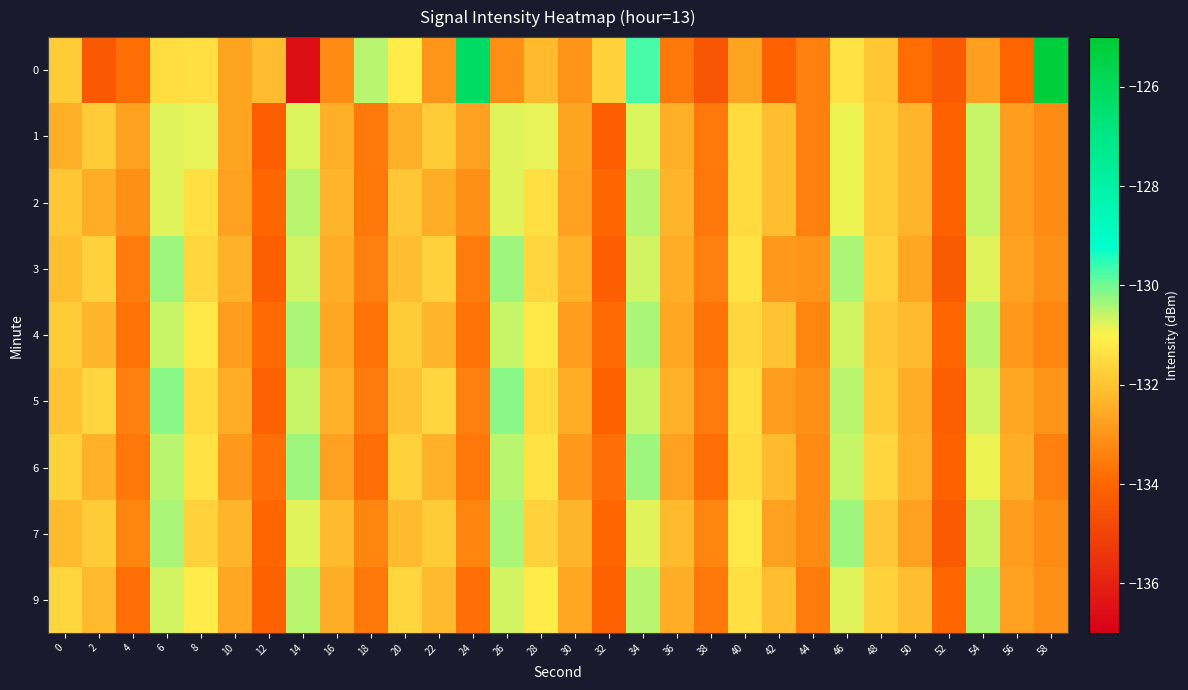

Reading left to right, what are all the values shown in this chart?

0: 0=-131.8	2=-134.4	4=-133.8	6=-131.5	8=-131.4	10=-132.7	12=-132.1	14=-136.6	16=-133.2	18=-130.5	20=-131.1	22=-133.0	24=-126.1	26=-133.1	28=-132.2	30=-133.0	32=-131.7	34=-129.7	36=-133.6	38=-134.4	40=-132.6	42=-134.1	44=-133.4	46=-131.3	48=-132.0	50=-133.9	52=-134.3	54=-132.7	56=-134.0	58=-125.3
1: 0=-132.4	2=-131.8	4=-132.7	6=-130.8	8=-130.9	10=-132.7	12=-134.2	14=-130.8	16=-132.4	18=-133.6	20=-132.4	22=-131.8	24=-132.7	26=-130.8	28=-130.9	30=-132.7	32=-134.2	34=-130.8	36=-132.4	38=-133.6	40=-131.5	42=-132.1	44=-133.4	46=-130.9	48=-131.8	50=-132.3	52=-134.1	54=-130.6	56=-132.8	58=-133.2
2: 0=-131.9	2=-132.5	4=-133.1	6=-130.8	8=-131.4	10=-132.7	12=-134.0	14=-130.5	16=-132.3	18=-133.6	20=-131.9	22=-132.5	24=-133.1	26=-130.8	28=-131.4	30=-132.7	32=-134.0	34=-130.5	36=-132.3	38=-133.6	40=-131.5	42=-132.1	44=-133.4	46=-130.9	48=-131.8	50=-132.3	52=-134.1	54=-130.6	56=-132.8	58=-133.2
3: 0=-132.1	2=-131.7	4=-133.5	6=-130.3	8=-131.6	10=-132.4	12=-134.2	14=-130.7	16=-132.5	18=-133.4	20=-132.1	22=-131.7	24=-133.5	26=-130.3	28=-131.6	30=-132.4	32=-134.2	34=-130.7	36=-132.5	38=-133.4	40=-131.3	42=-132.9	44=-133.0	46=-130.4	48=-131.7	50=-132.6	52=-134.3	54=-130.8	56=-132.7	58=-133.1
4: 0=-131.8	2=-132.3	4=-133.7	6=-130.6	8=-131.2	10=-132.8	12=-133.9	14=-130.4	16=-132.6	18=-133.7	20=-131.8	22=-132.3	24=-133.7	26=-130.6	28=-131.2	30=-132.8	32=-133.9	34=-130.4	36=-132.6	38=-133.7	40=-131.6	42=-132.0	44=-133.3	46=-130.7	48=-131.9	50=-132.2	52=-134.0	54=-130.5	56=-132.9	58=-133.3
5: 0=-132.0	2=-131.6	4=-133.4	6=-130.2	8=-131.5	10=-132.5	12=-134.1	14=-130.6	16=-132.4	18=-133.5	20=-132.0	22=-131.6	24=-133.4	26=-130.2	28=-131.5	30=-132.5	32=-134.1	34=-130.6	36=-132.4	38=-133.5	40=-131.4	42=-132.8	44=-133.1	46=-130.5	48=-131.8	50=-132.5	52=-134.2	54=-130.7	56=-132.6	58=-133.0
6: 0=-131.7	2=-132.4	4=-133.6	6=-130.5	8=-131.3	10=-132.9	12=-133.8	14=-130.3	16=-132.7	18=-133.8	20=-131.7	22=-132.4	24=-133.6	26=-130.5	28=-131.3	30=-132.9	32=-133.8	34=-130.3	36=-132.7	38=-133.8	40=-131.5	42=-132.2	44=-133.2	46=-130.6	48=-131.6	50=-132.4	52=-134.1	54=-130.9	56=-132.5	58=-133.4
7: 0=-132.2	2=-131.8	4=-133.3	6=-130.4	8=-131.7	10=-132.3	12=-134.0	14=-130.8	16=-132.2	18=-133.3	20=-132.2	22=-131.8	24=-133.3	26=-130.4	28=-131.7	30=-132.3	32=-134.0	34=-130.8	36=-132.2	38=-133.3	40=-131.2	42=-132.7	44=-133.2	46=-130.3	48=-131.9	50=-132.7	52=-134.3	54=-130.6	56=-132.8	58=-133.2
9: 0=-131.6	2=-132.2	4=-133.8	6=-130.7	8=-131.1	10=-132.6	12=-134.1	14=-130.5	16=-132.5	18=-133.6	20=-131.6	22=-132.2	24=-133.8	26=-130.7	28=-131.1	30=-132.6	32=-134.1	34=-130.5	36=-132.5	38=-133.6	40=-131.4	42=-132.1	44=-133.5	46=-130.8	48=-131.7	50=-132.1	52=-134.0	54=-130.4	56=-132.7	58=-133.1